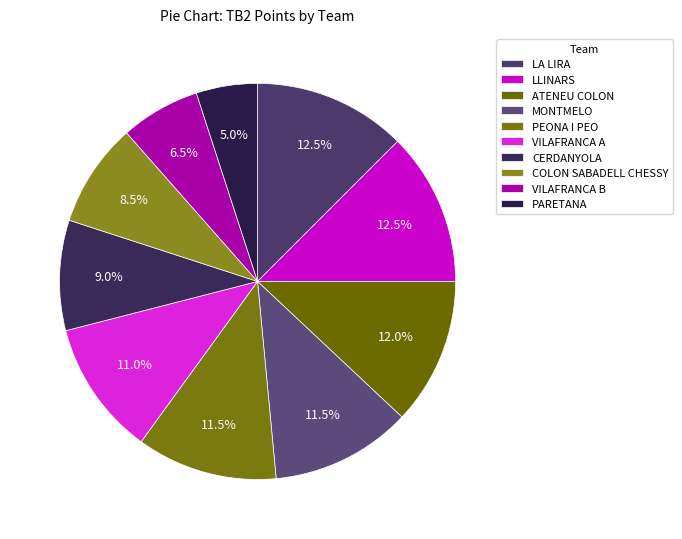

What is the ratio of the value at LA LIRA to the value at VILAFRANCA B?

1.9